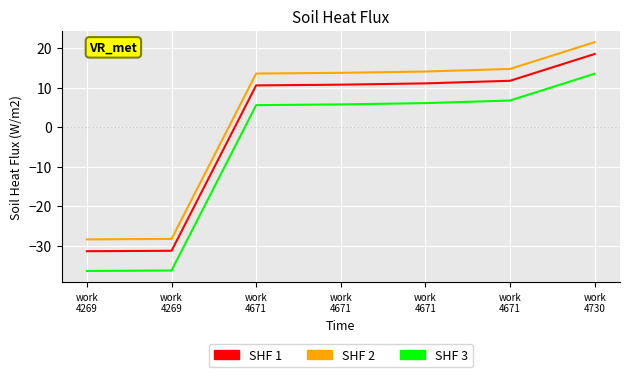

How many values in SHF 3 are below zero?

2